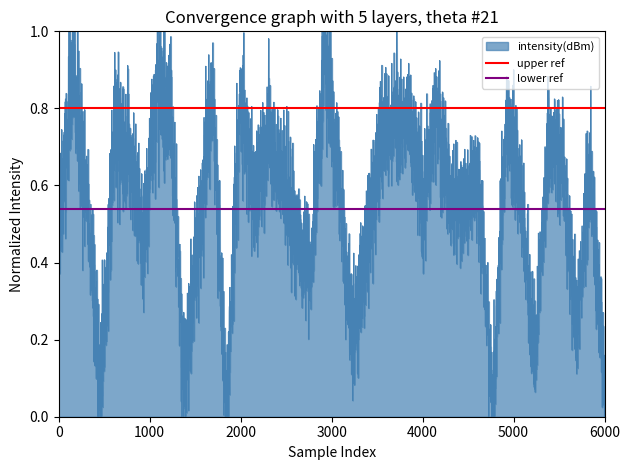

Is it true that upper ref equals 1.3 at 1000?

False